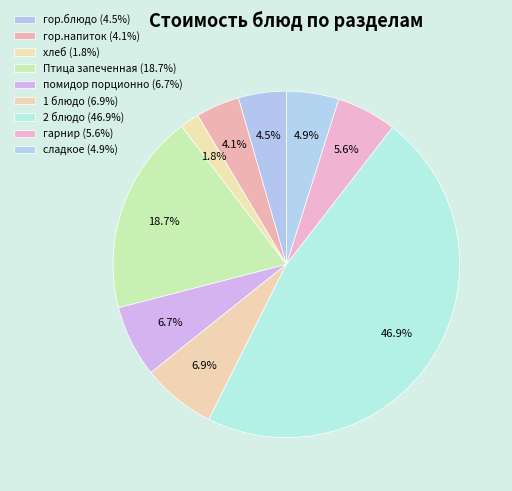

Which category has the smallest portion of the pie?

хлеб